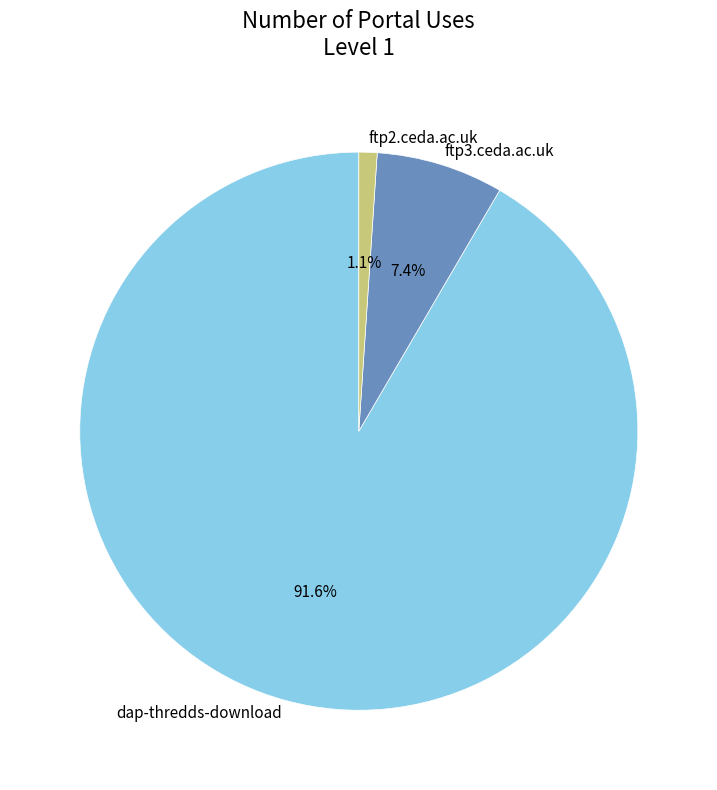

Is it true that ftp2.ceda.ac.uk is 1% of the pie?

True